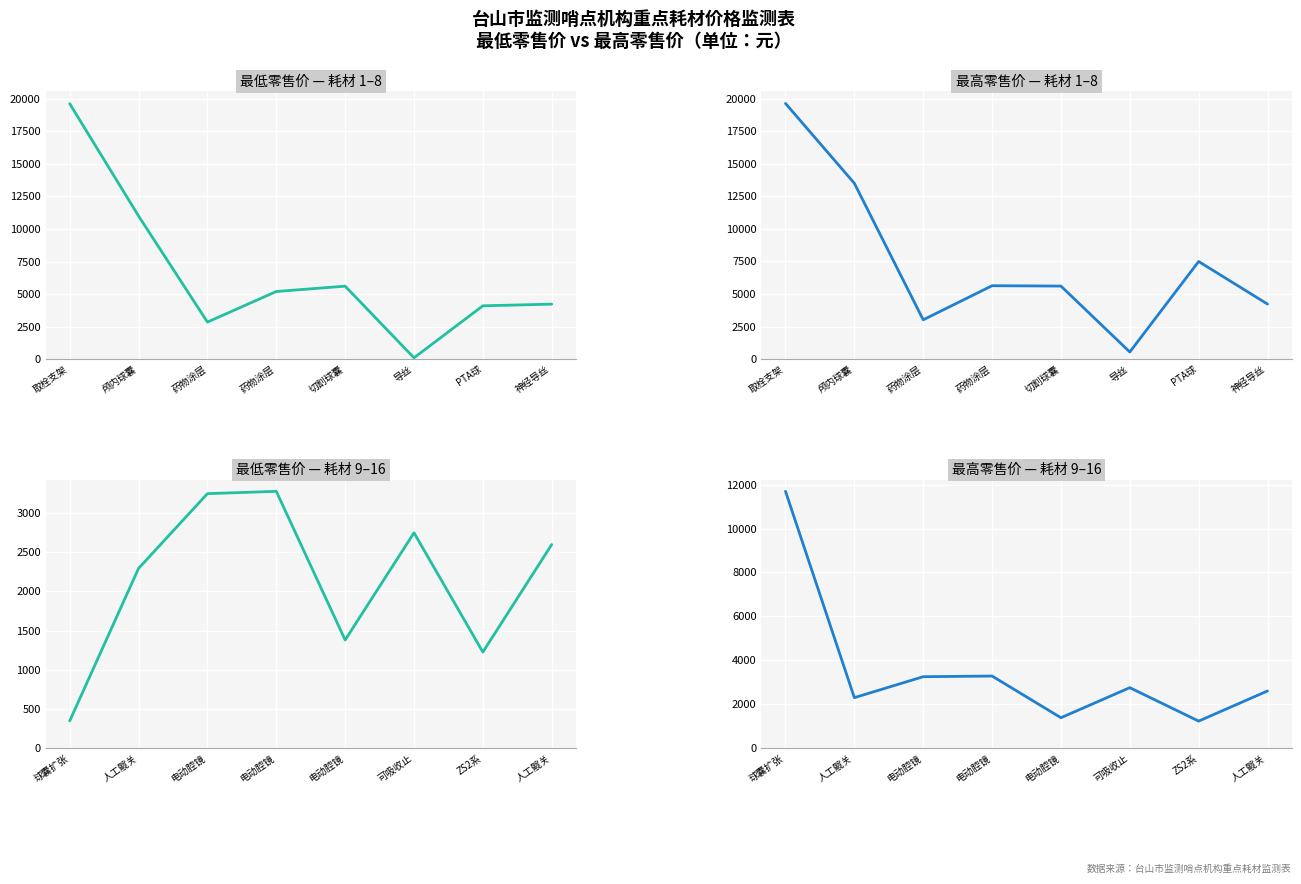

At which category is the sum across all series the highest?

取栓支架